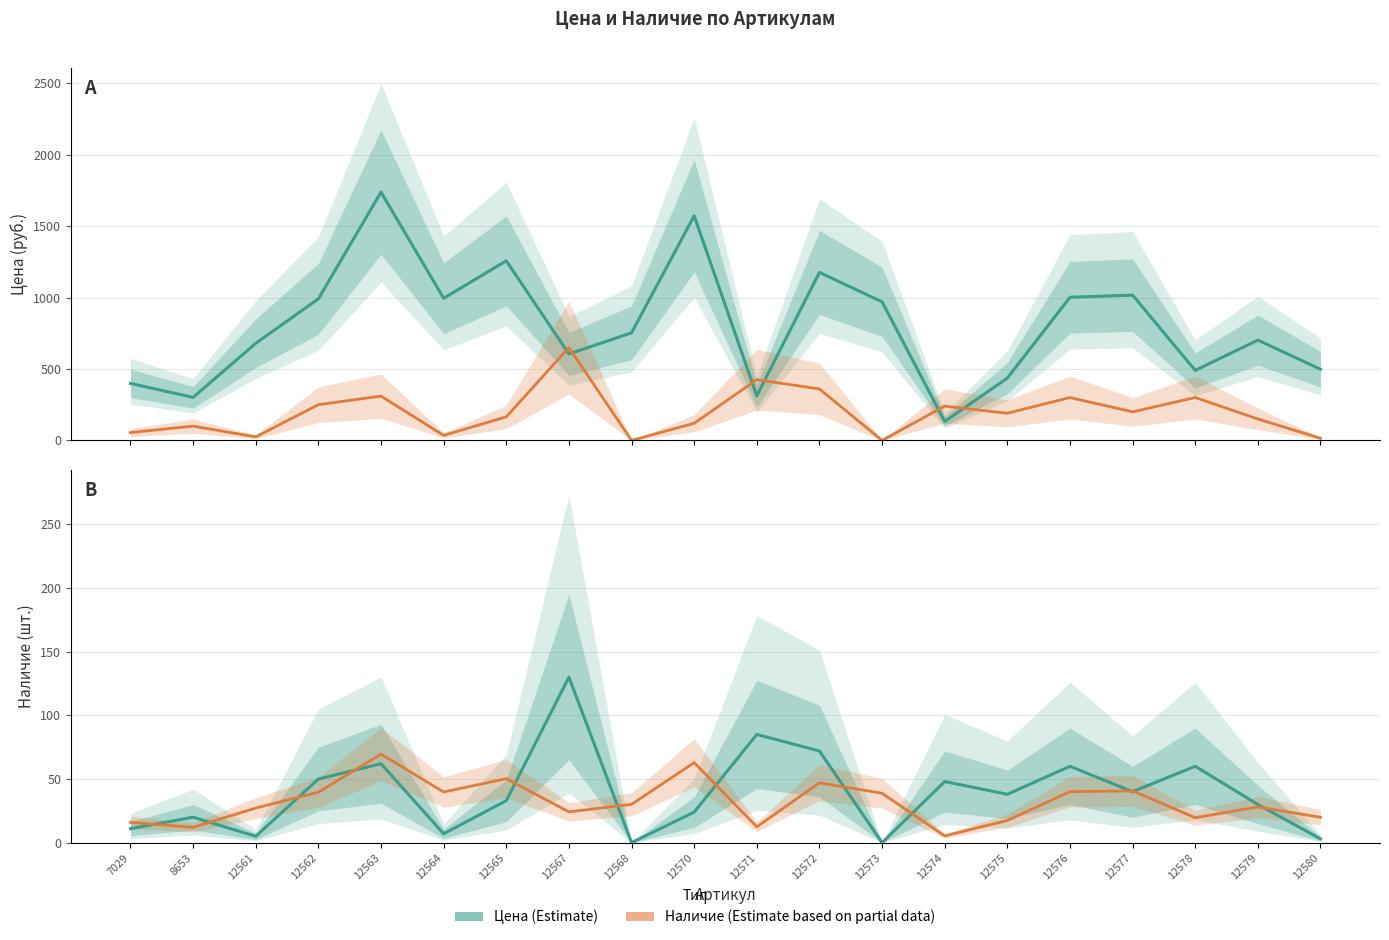

True or false: Цена ÷25 (Partial) has a value of 13.4 at 12567.

False